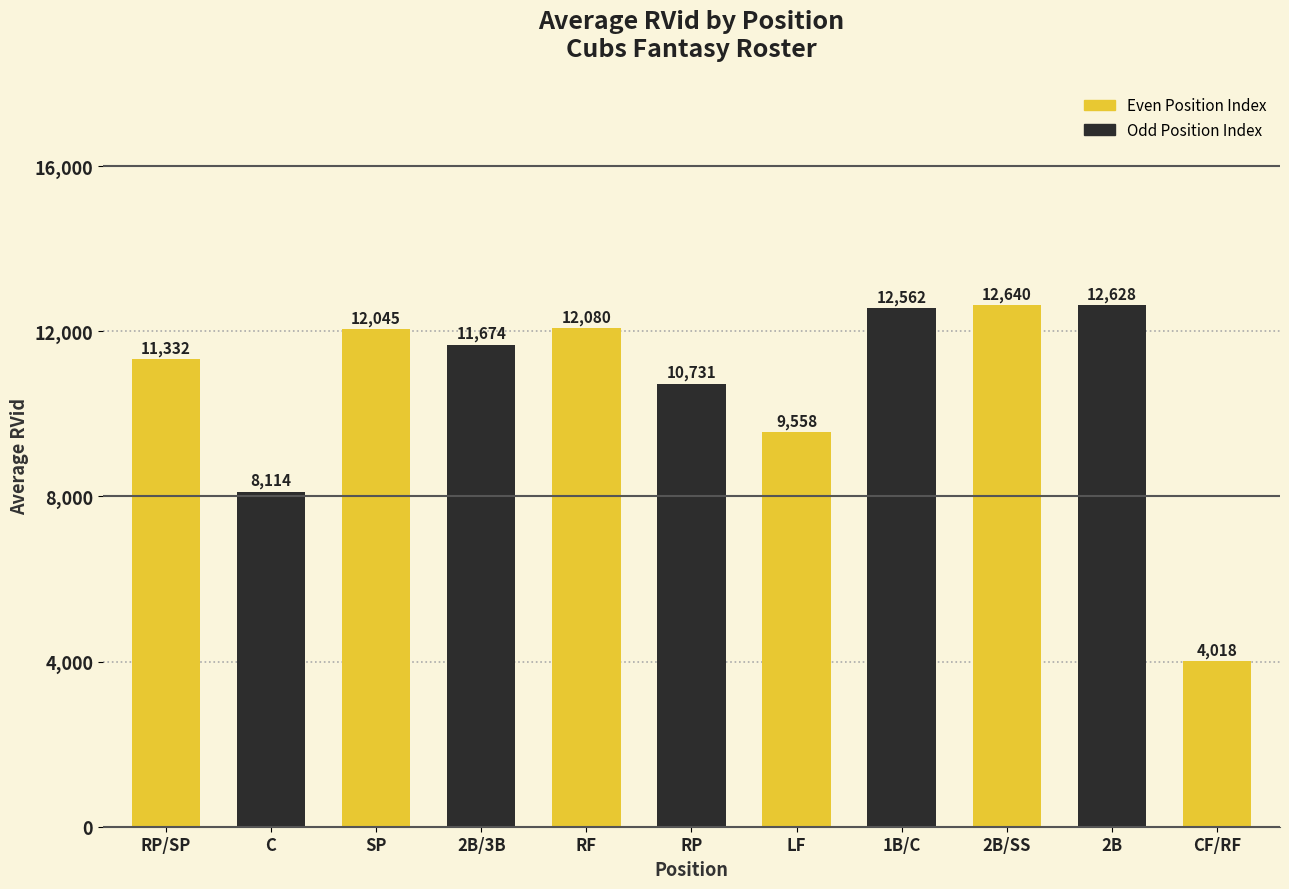

What is the value of the 4th bar from the left?

11674.0